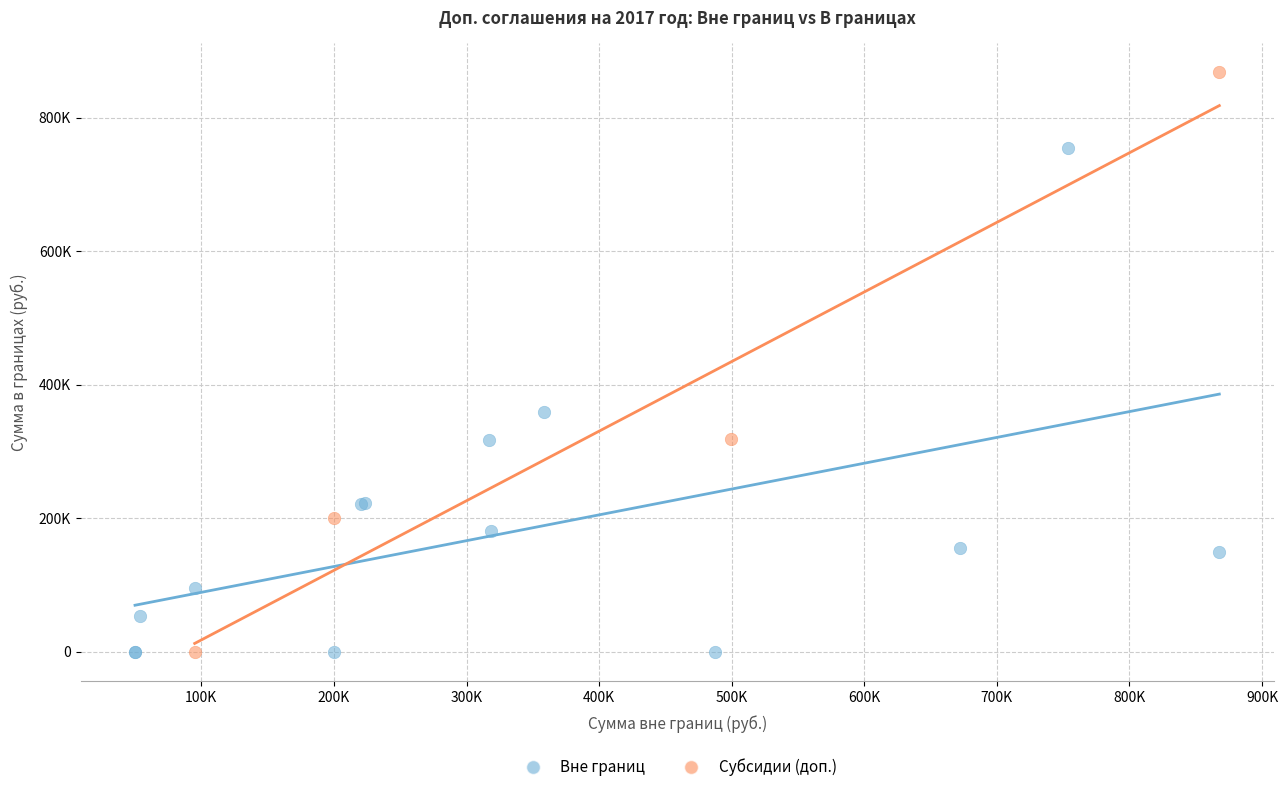

What are all the series names shown in the legend?

Вне границ, Субсидии (доп.)